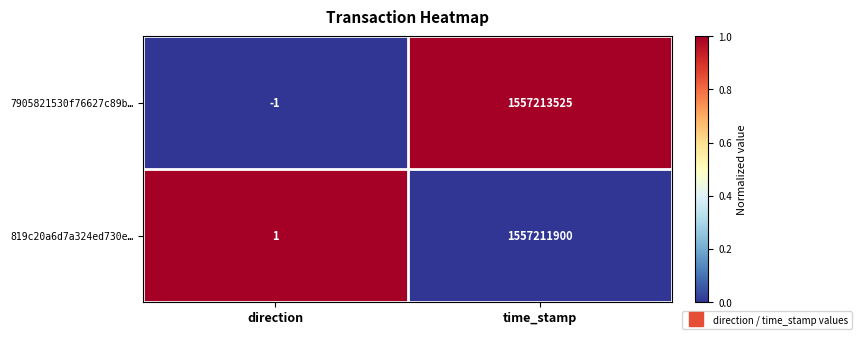

Which label corresponds to the smallest value in the chart?

direction